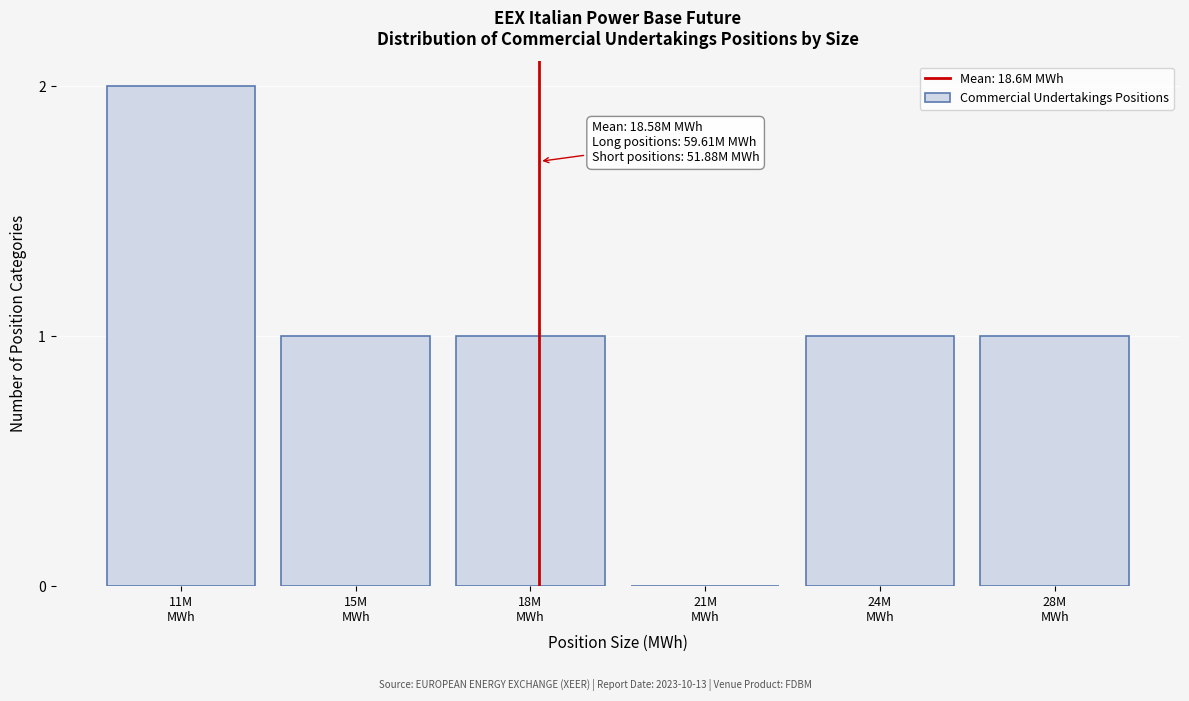

What is the sum of all values?

6